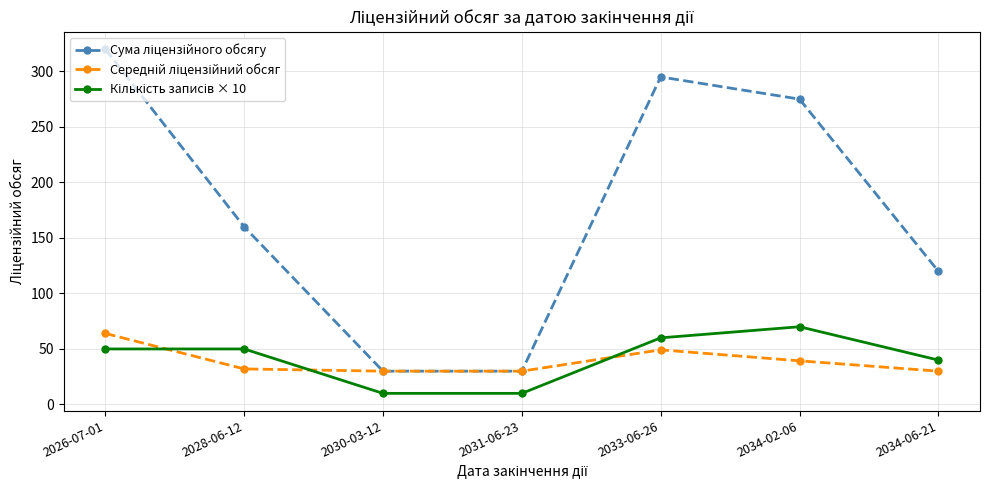

How many data points does each series have?

7